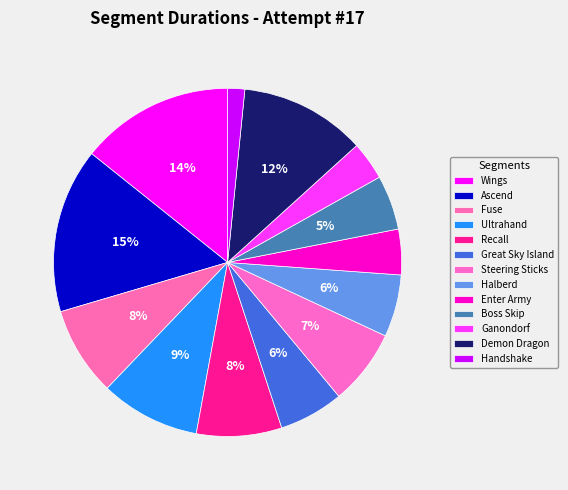

How much of the chart is everything except Halberd?

94.2%